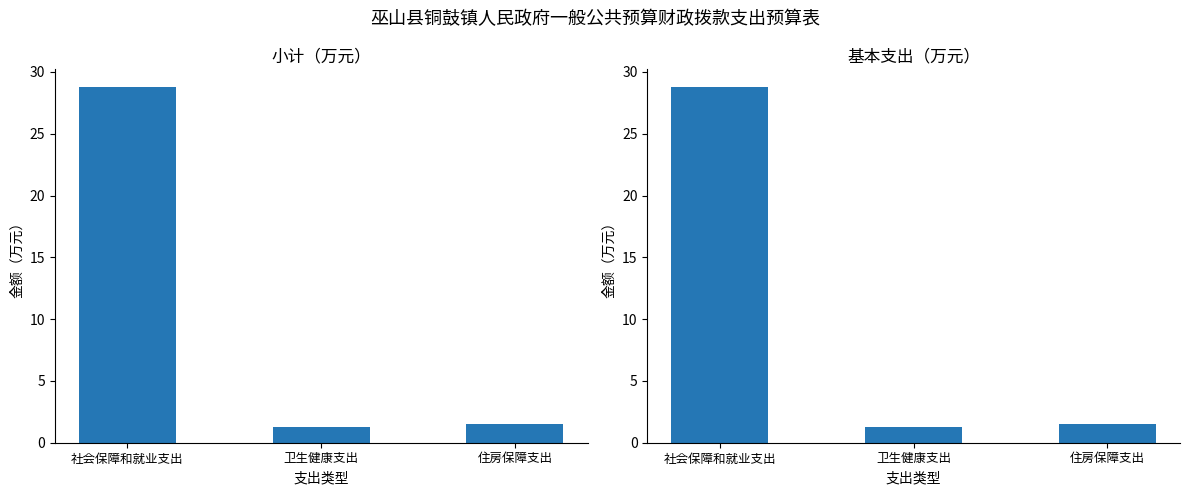

What is the difference between the maximum and minimum values in the 基本支出 series?

27.5